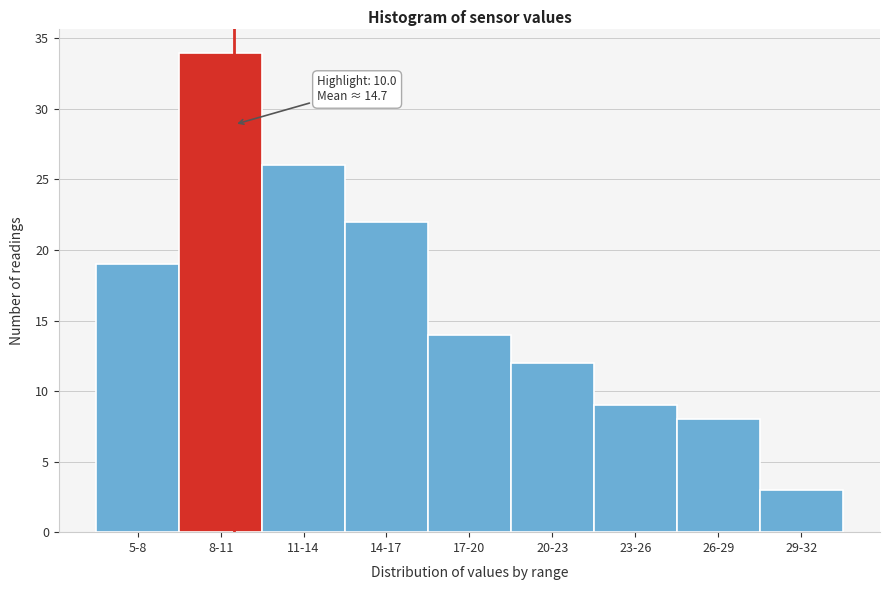

Reading right to left, what are all the values shown in this chart?

3	8	9	12	14	22	26	34	19